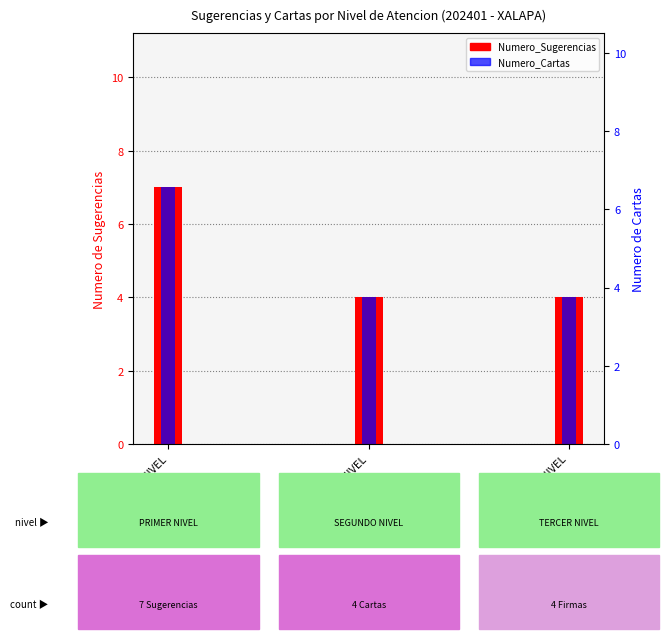

How many groups of bars are there?

3